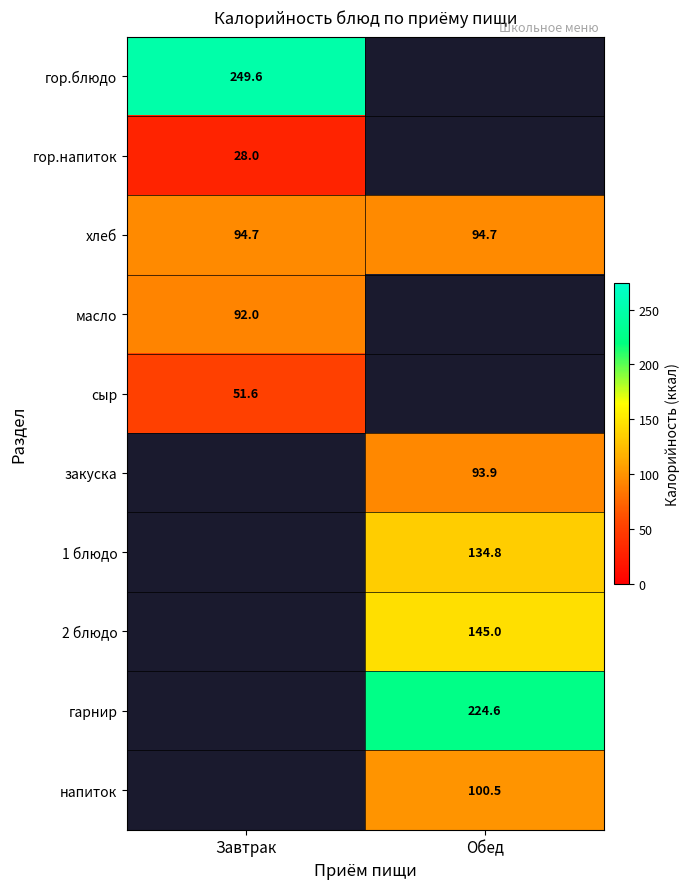

The value of сыр at Завтрак is 32.7. True or false?

False